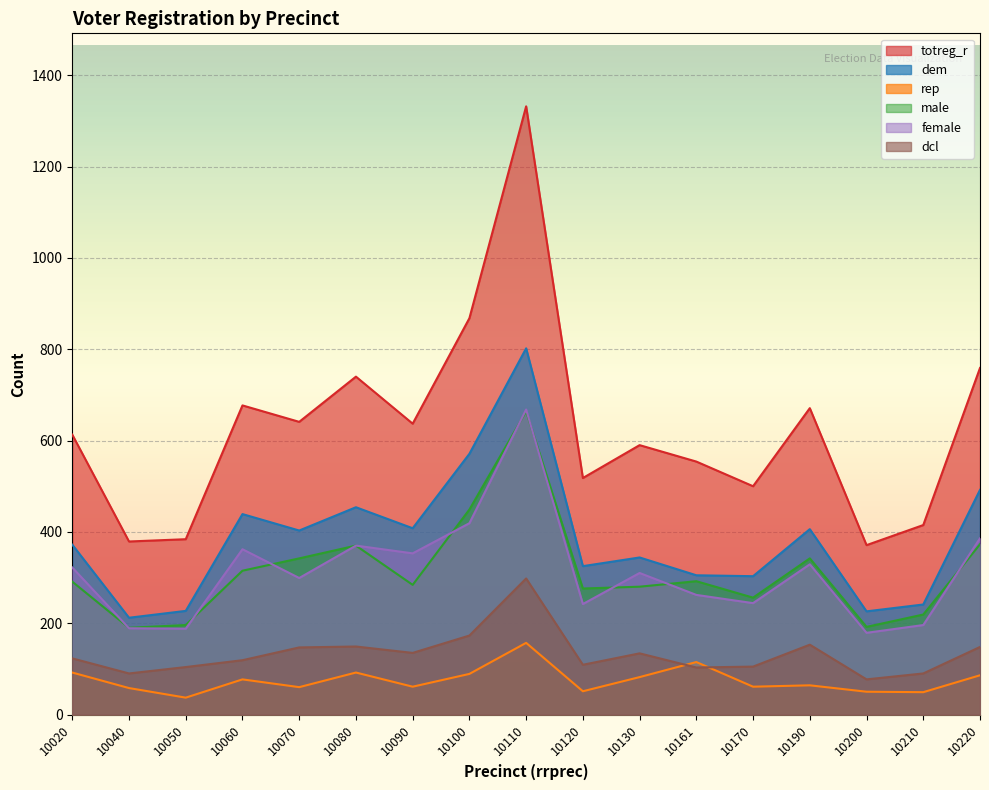

Rank the categories by female value from lowest to highest.

10200, 10050, 10040, 10210, 10120, 10170, 10161, 10070, 10130, 10020, 10190, 10090, 10060, 10080, 10220, 10100, 10110